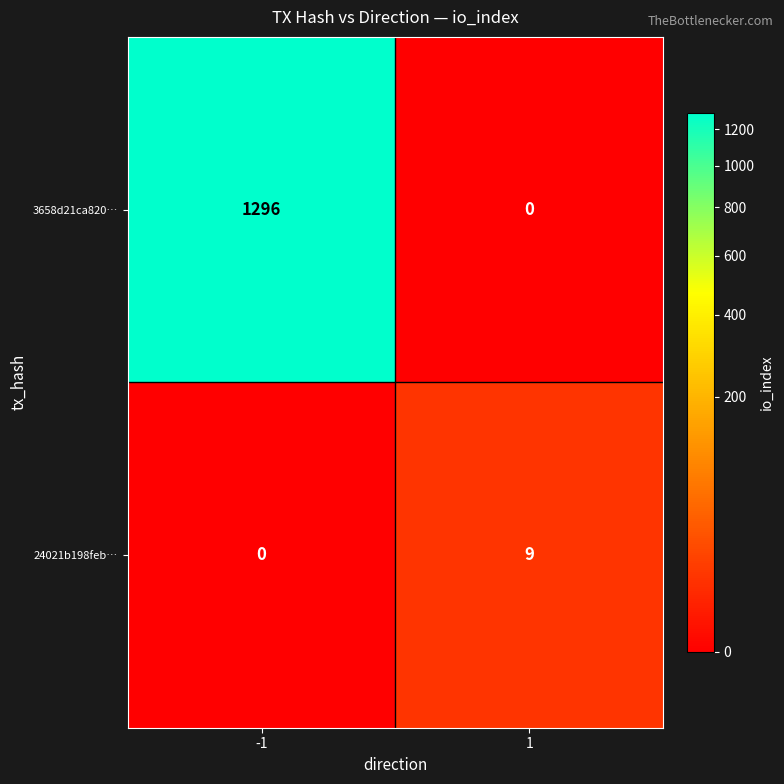

What is the total value across all series at 1?

9